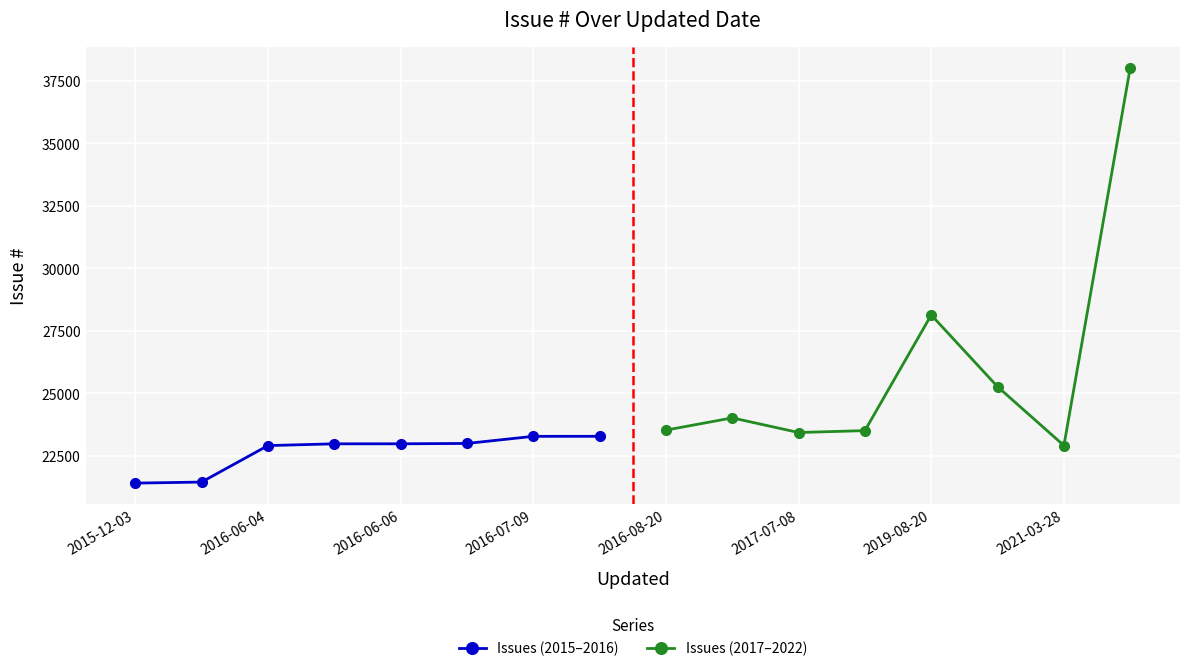

At 2021-03-28, list the series in order from smallest to largest.

Issues (2015–2016), Issues (2017–2022)